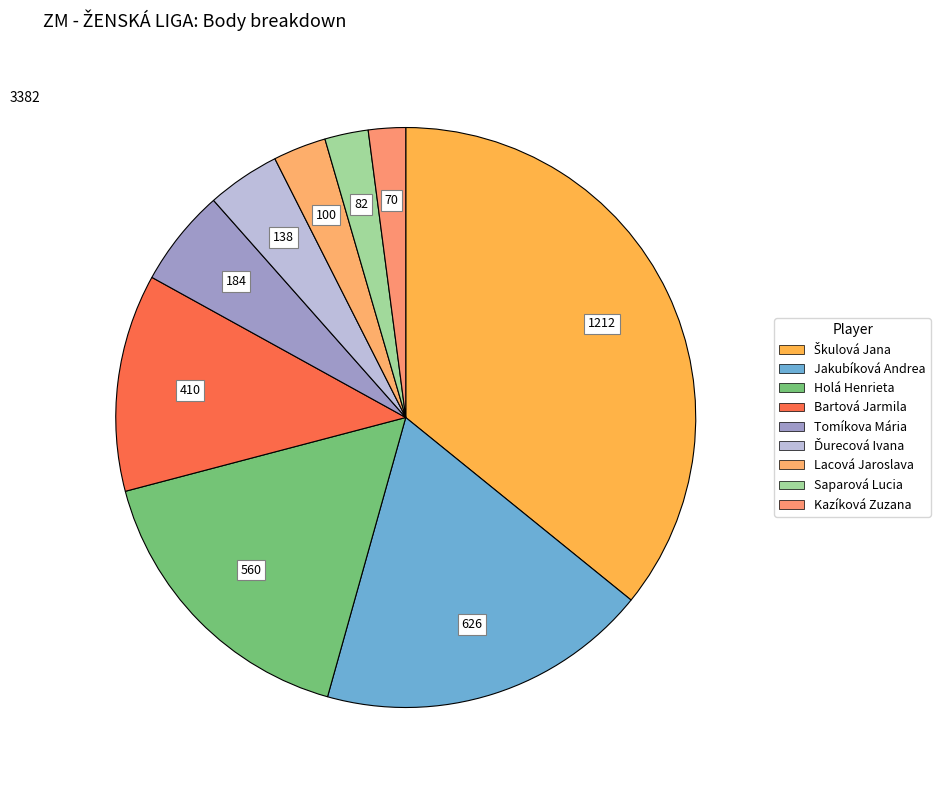

The Jakubíková Andrea slice represents 7% of the pie. True or false?

False